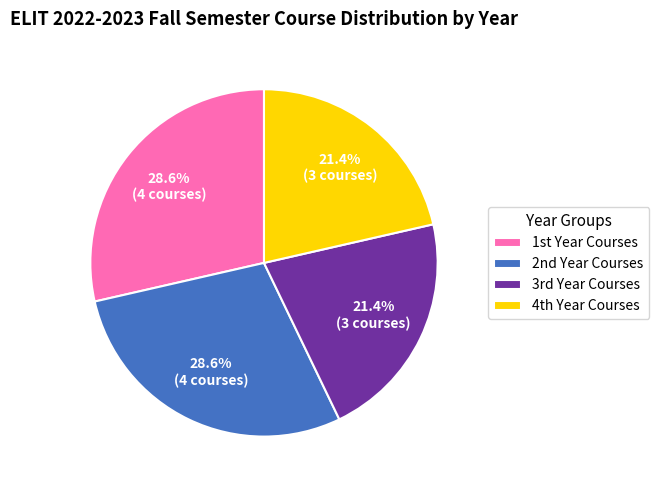

Does any single category account for the majority?

No